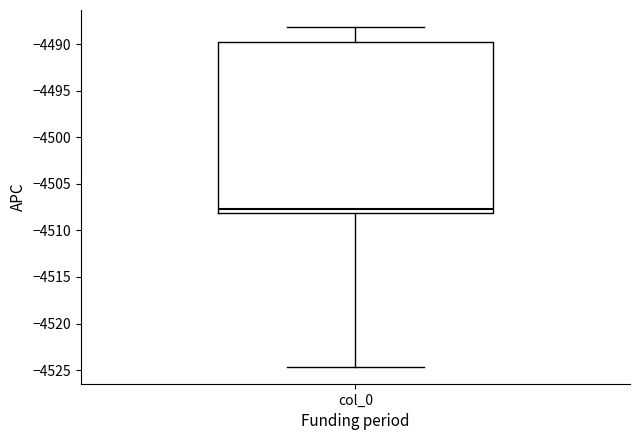

Transcribe this box plot: give where the median line is, the range the box spans, and where the two whiskers end, as read against the y-axis. The values are not printed on the chart, so give them approximately, as read against the axis.

median -4507.5, box -4508.0 to -4490.0, whiskers -4524.5 to -4488.0